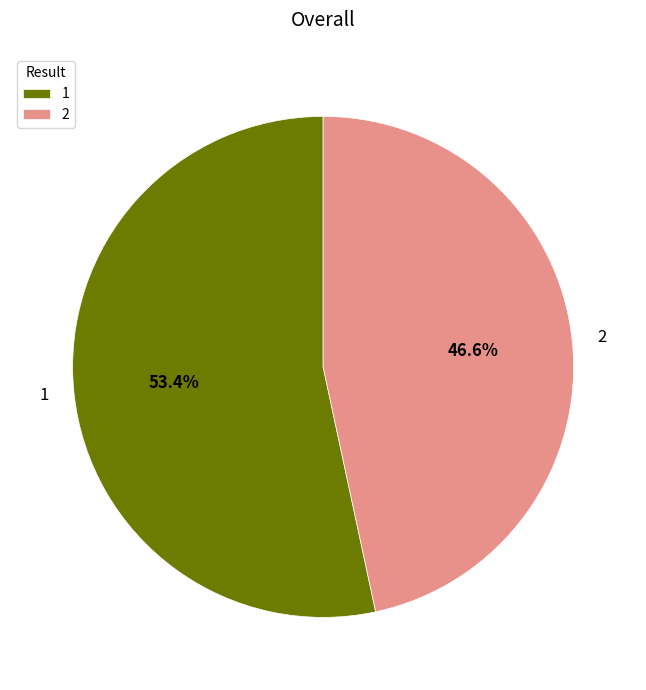

To the nearest percent, what portion does 1 represent?

53%